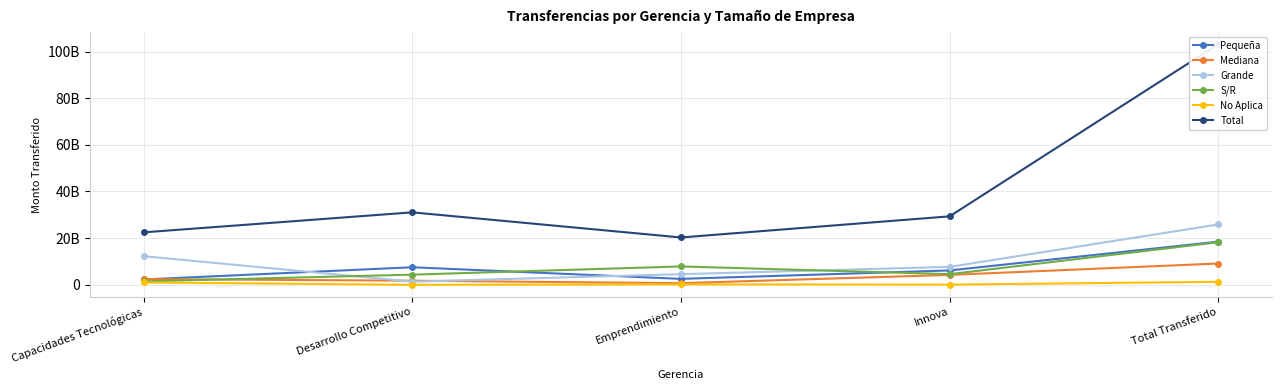

Is this an area chart (filled region under the line)?

No